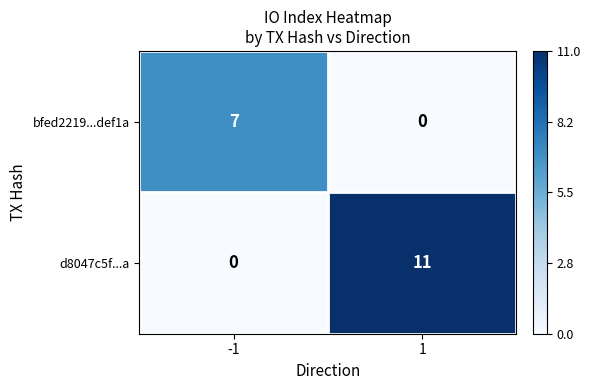

At 1, list the series in order from largest to smallest.

d8047c5f...a, bfed2219...def1a